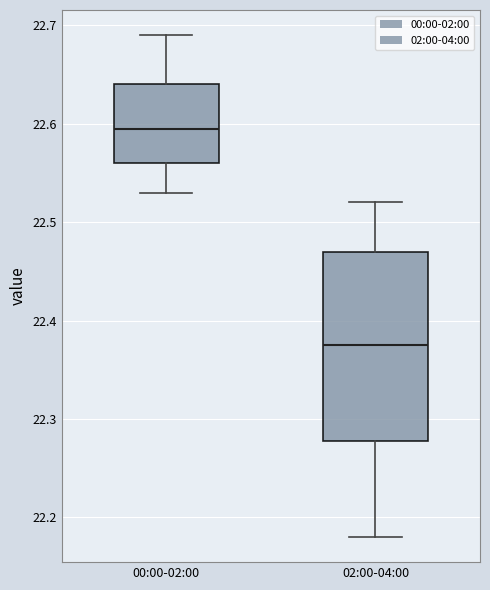

Which box is the tallest, from its lower edge to its upper edge?

02:00-04:00